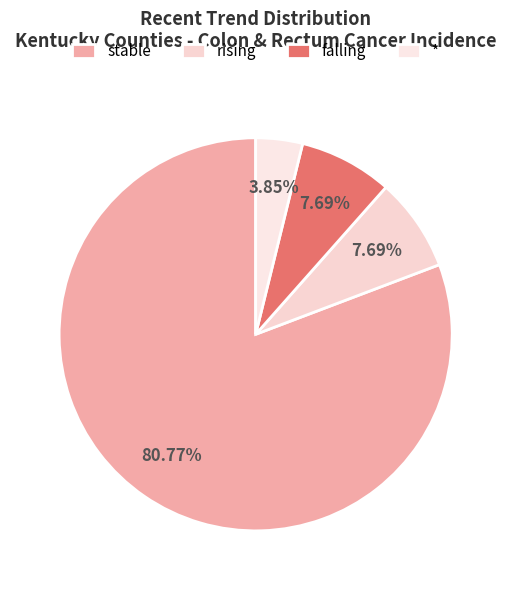

Approximately how many times larger is the value at stable compared to falling?

10.5